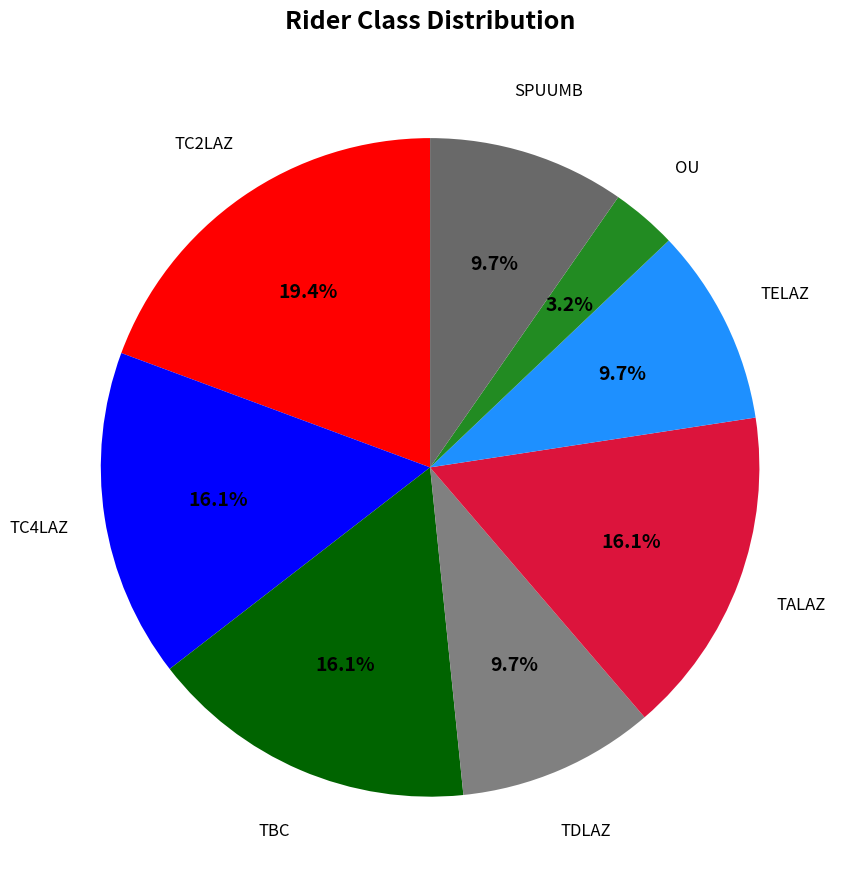

How many slices are in this pie chart?

8